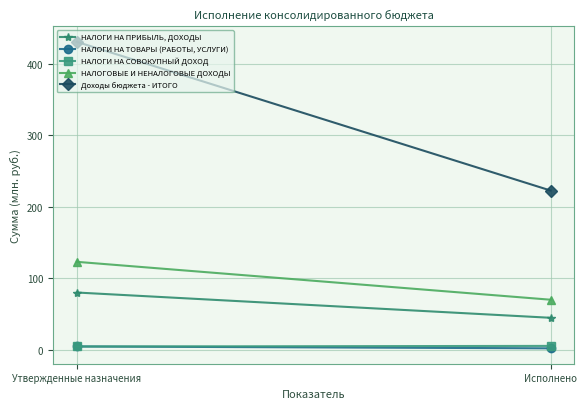

Between Утвержденные назначения and Исполнено, which series saw the biggest shift?

Доходы бюджета - ИТОГО